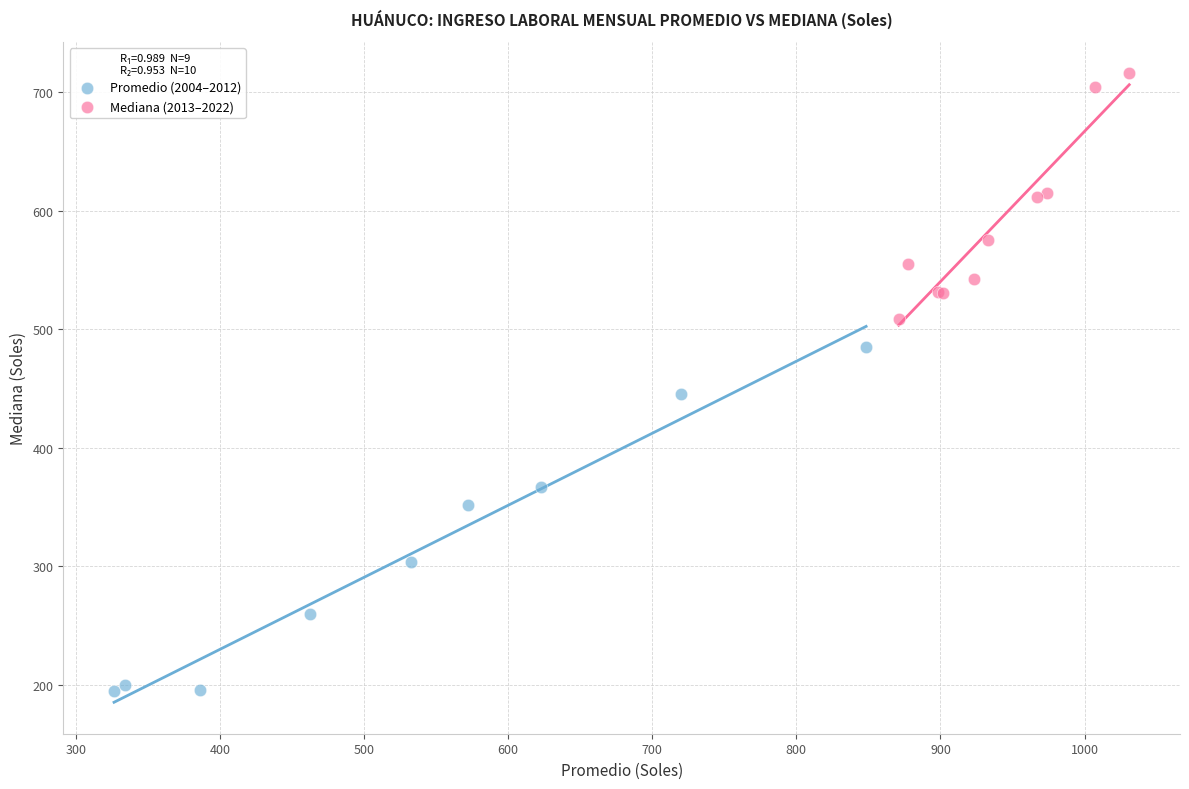

Which series reaches the minimum Y coordinate?

Promedio (2004–2012)